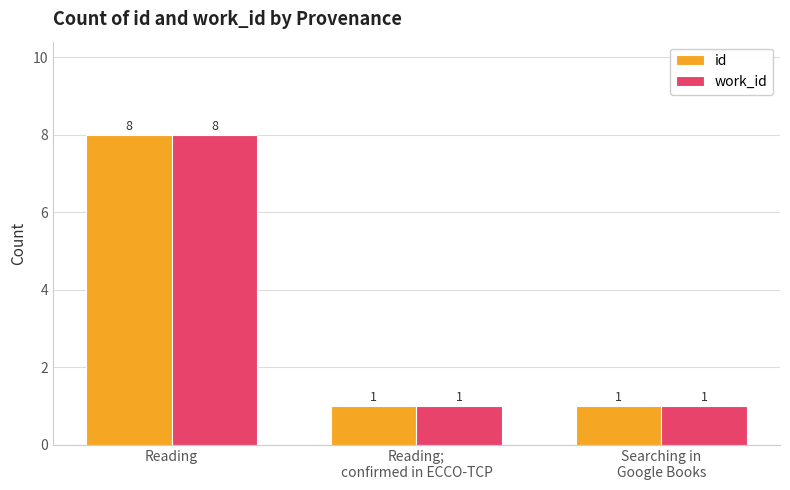

At how many categories does at least one series exceed 6?

1